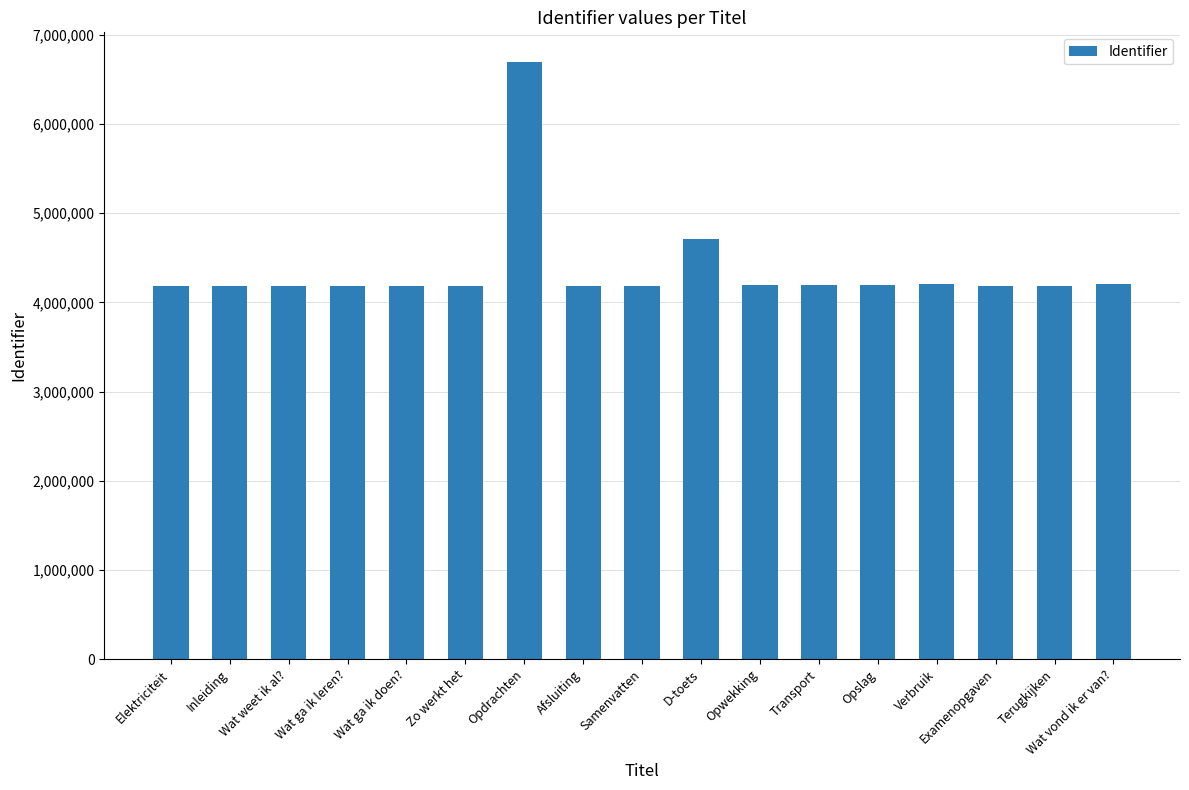

What is the average value?

4367195